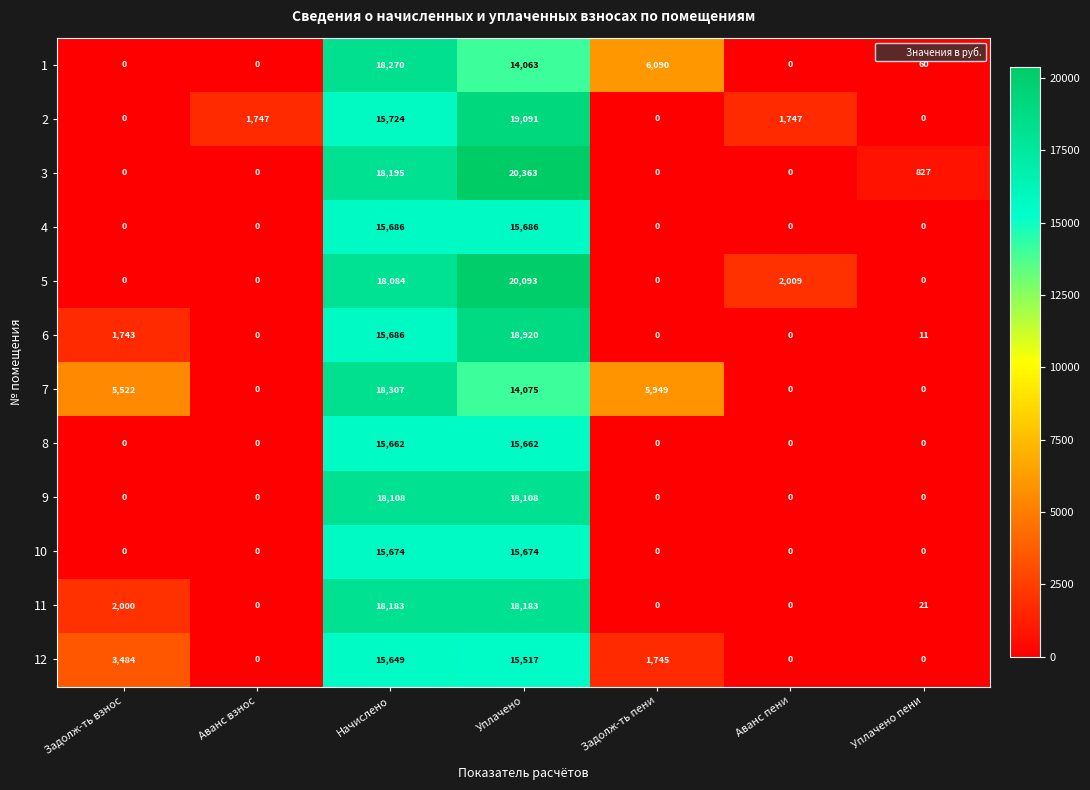

The 12 series shows 6313 at Уплачено пени. True or false?

False